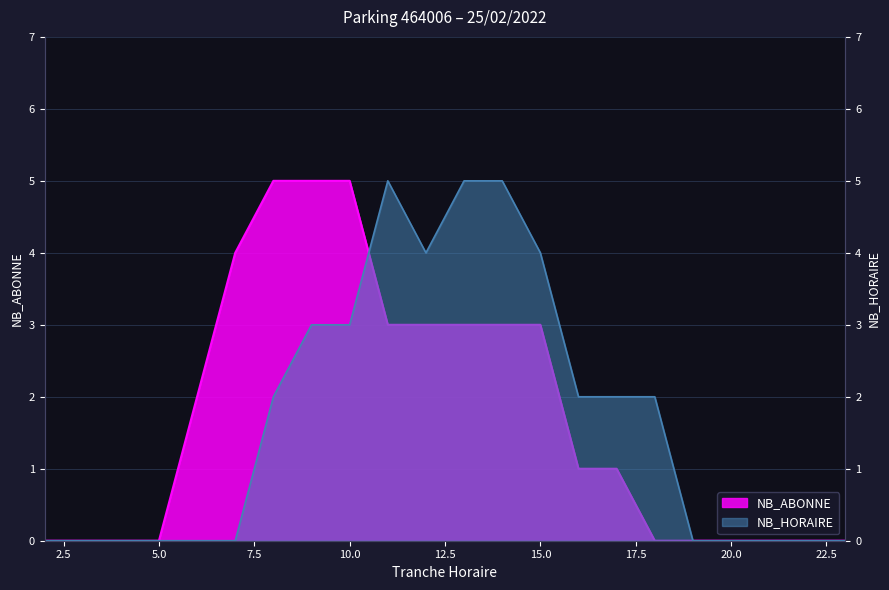

At how many categories does at least one series exceed 1?

13